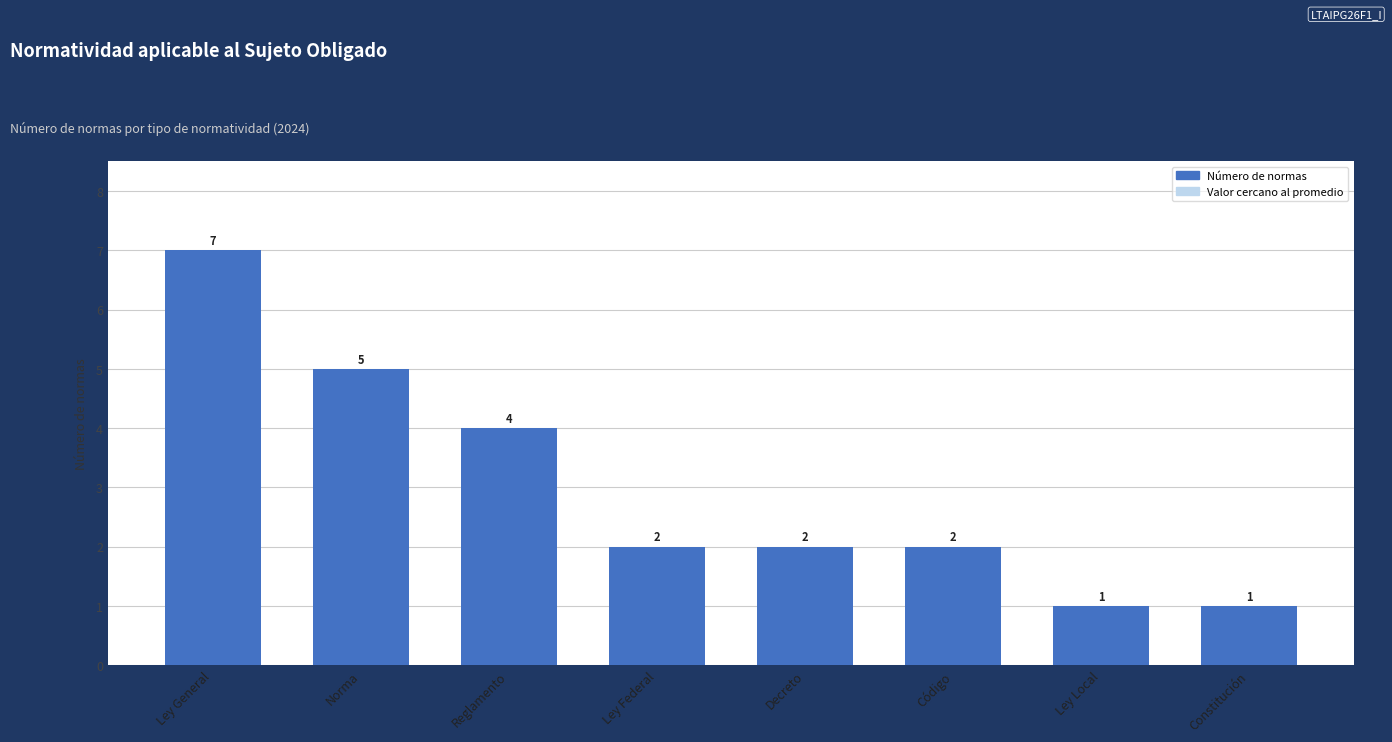

What is the label of the 4th bar from the left?

Ley Federal